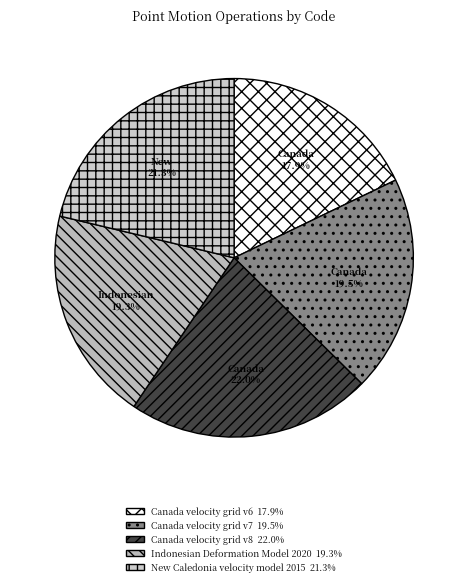

How many segments does this pie chart have?

5